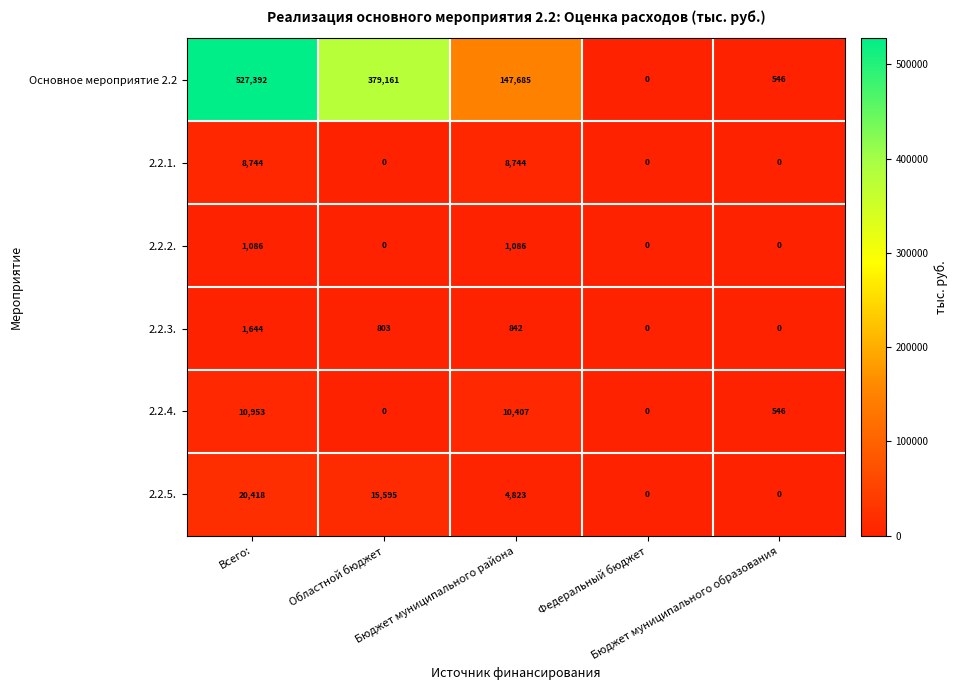

What is the average value of the 2.2.5. series?

8167